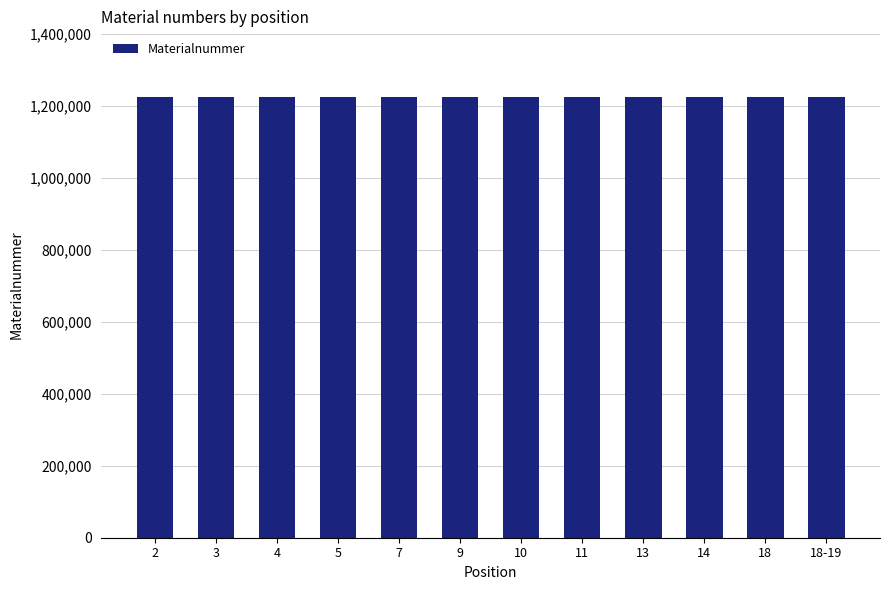

What is the sum of the values at 14 and 13?

2445839